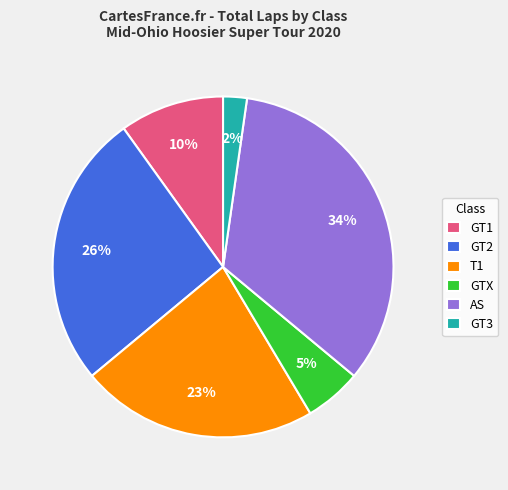

Count the number of slices in the pie.

6